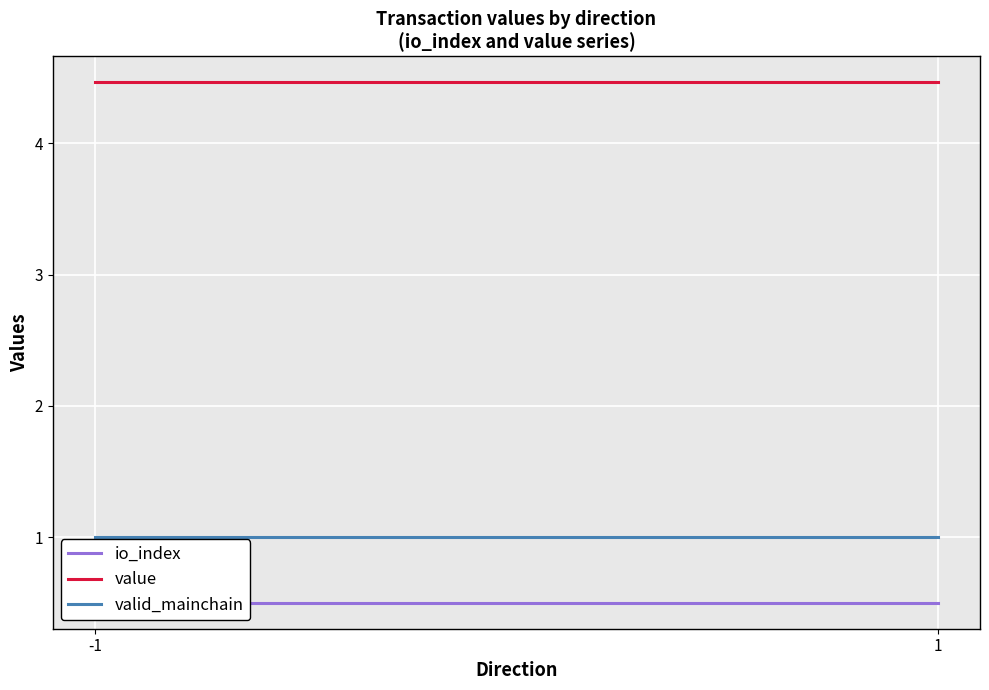

What is the average value of the io_index series?

0.5